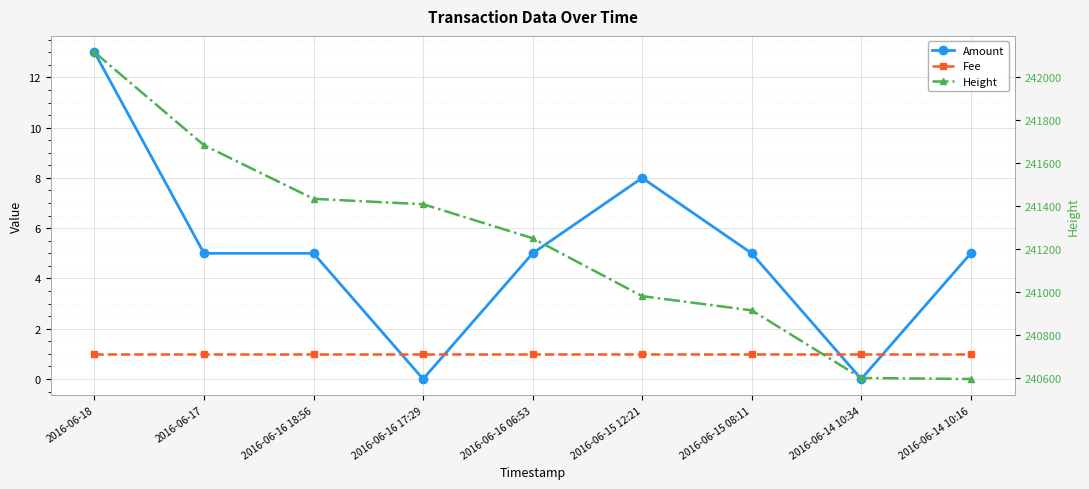

Which series has the largest total across all categories?

Height